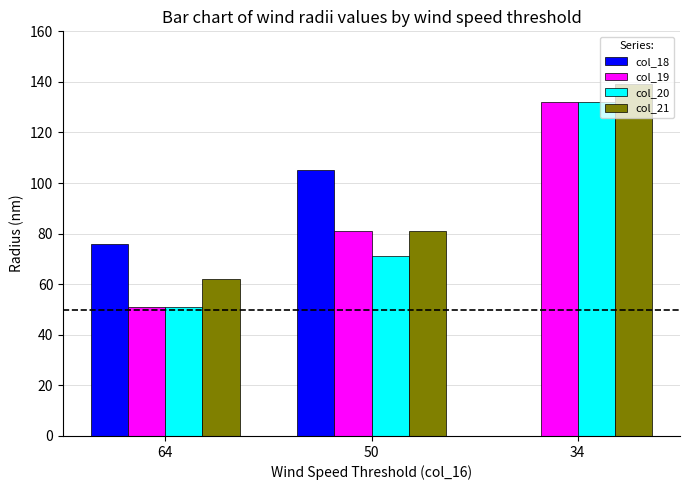

Reading left to right, extract all data points from this chart.

col_18: 76	105	0
col_19: 51	81	132
col_20: 51	71	132
col_21: 62	81	139